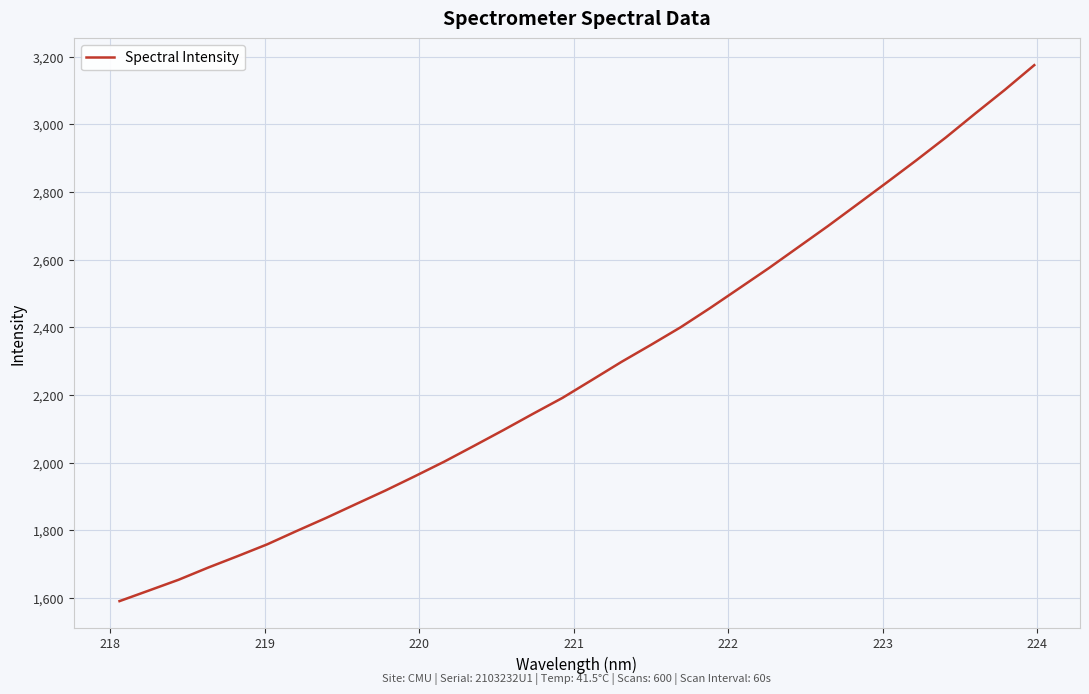

What is the greatest value displayed?

3175.2